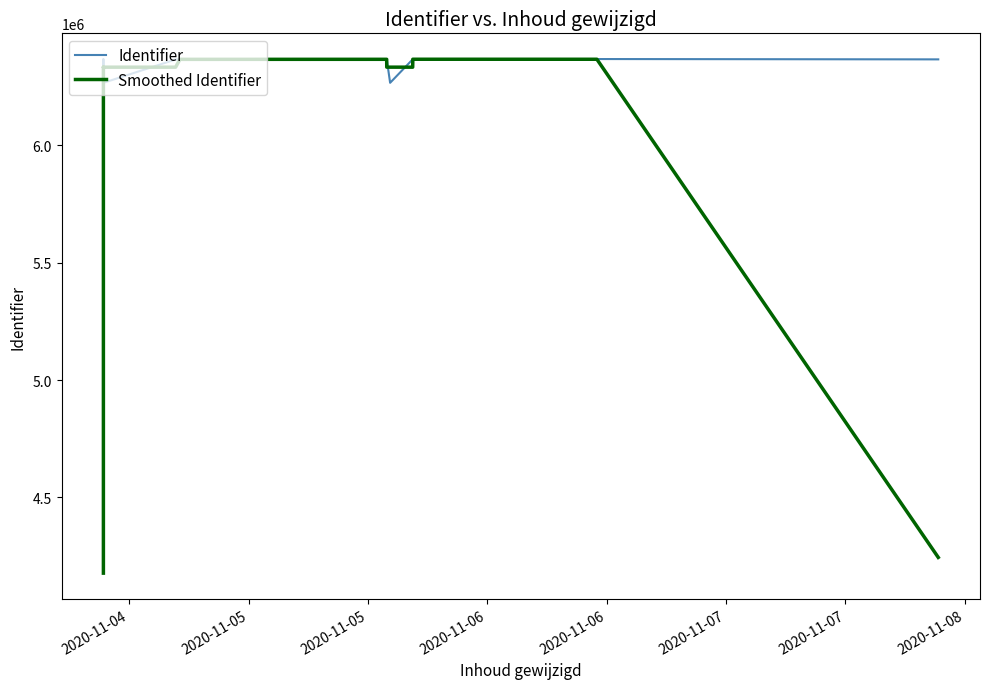

True or false: Identifier and Smoothed Identifier intersect in this chart.

True